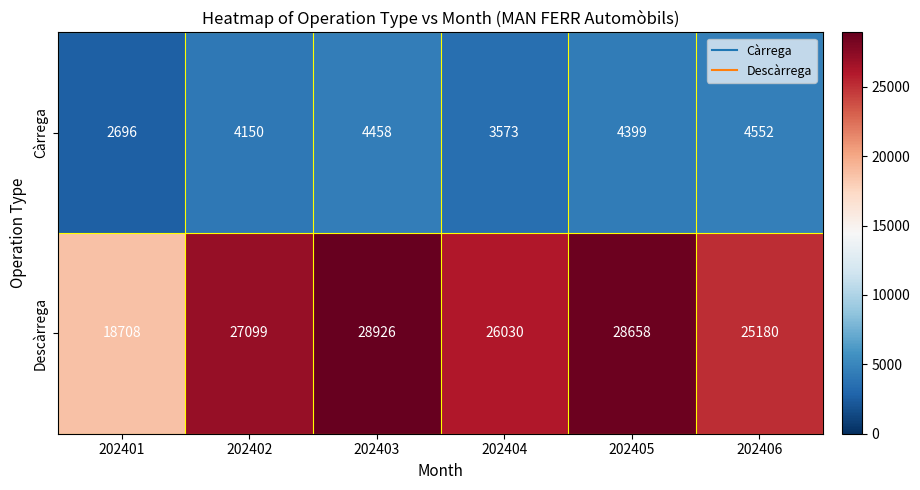

How many series are shown in this chart?

2